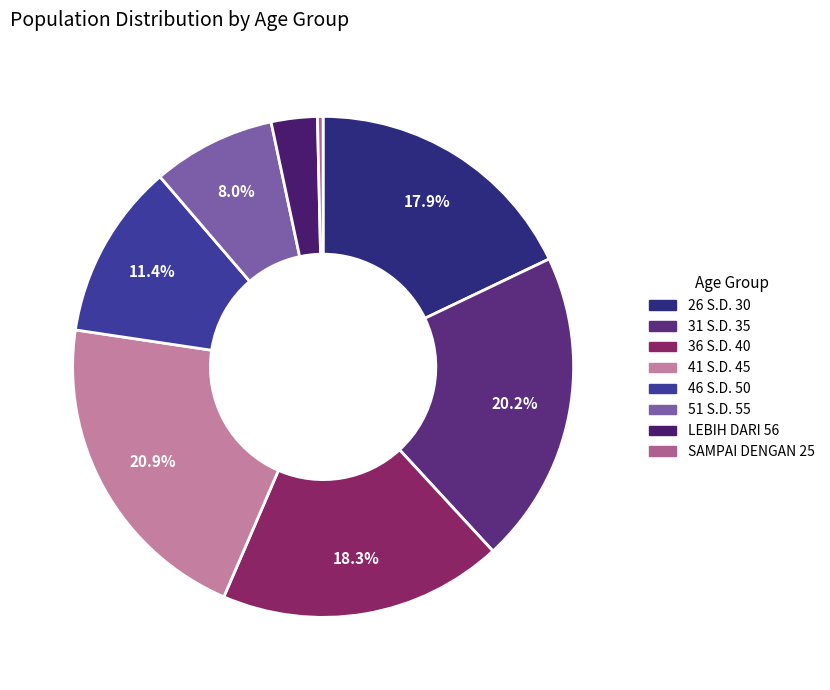

Is the sum of 26 S.D. 30 and 41 S.D. 45 greater than half?

No